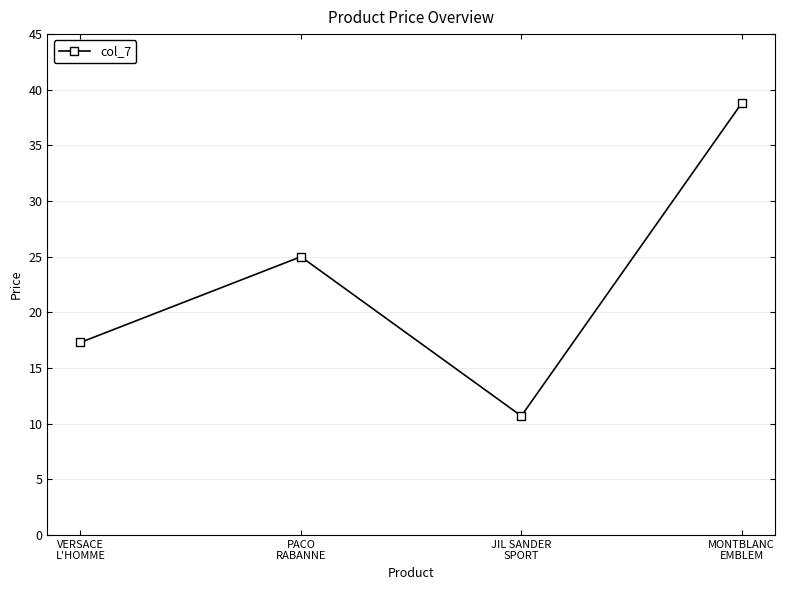

Which has a higher value, MONTBLANC
EMBLEM or VERSACE
L'HOMME?

MONTBLANC
EMBLEM